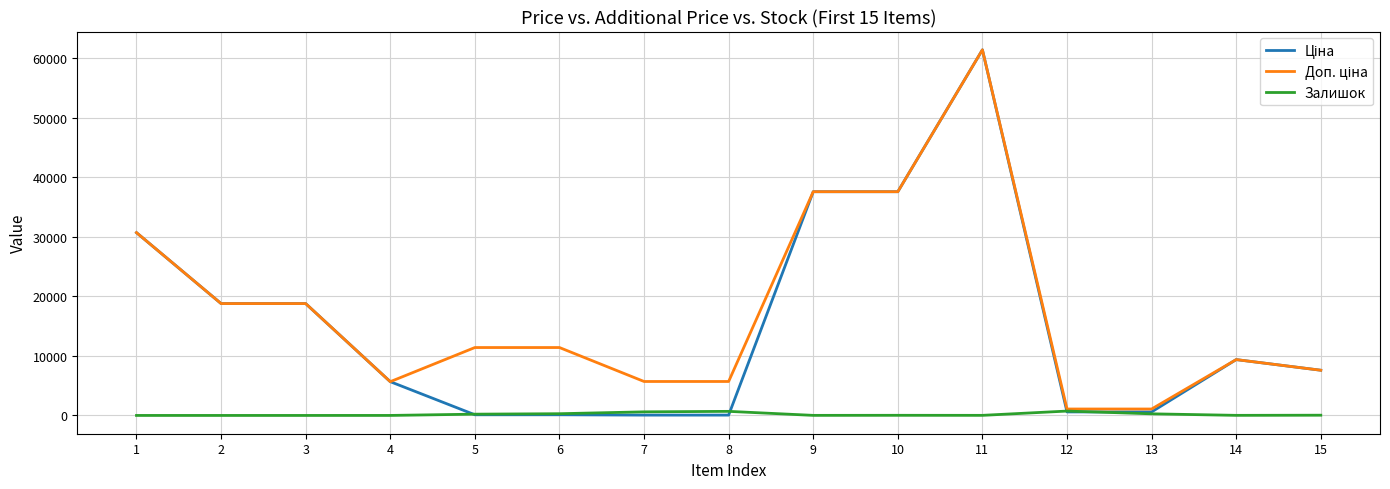

What is the difference between the Залишок values at 15 and 3?

40.0